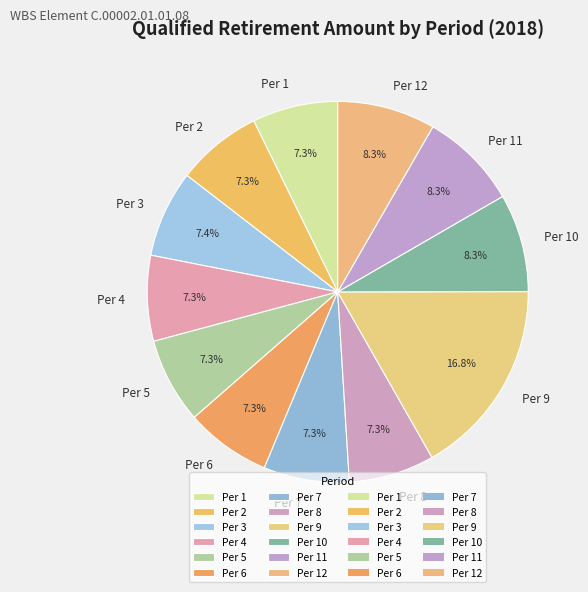

Combined, do Per 12 and Per 9 account for over 50%?

No